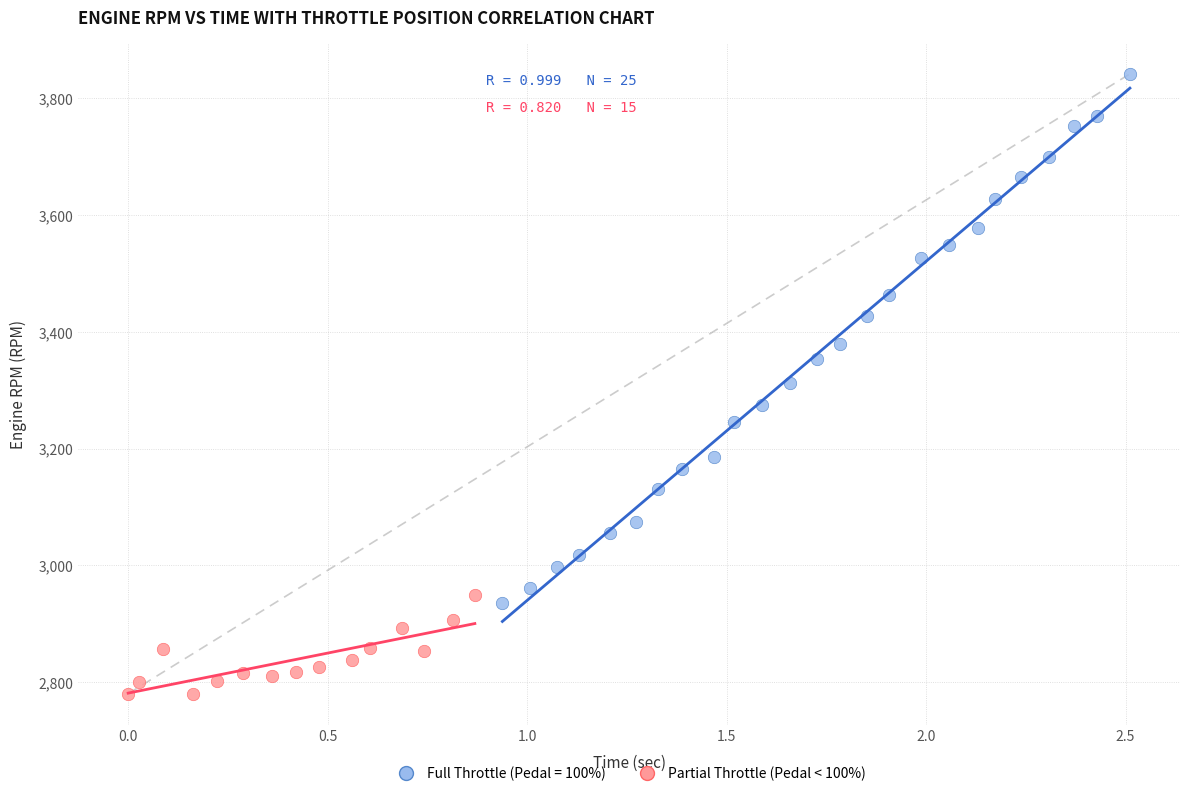

Which series reaches the maximum Y coordinate?

Full Throttle (Pedal = 100%)